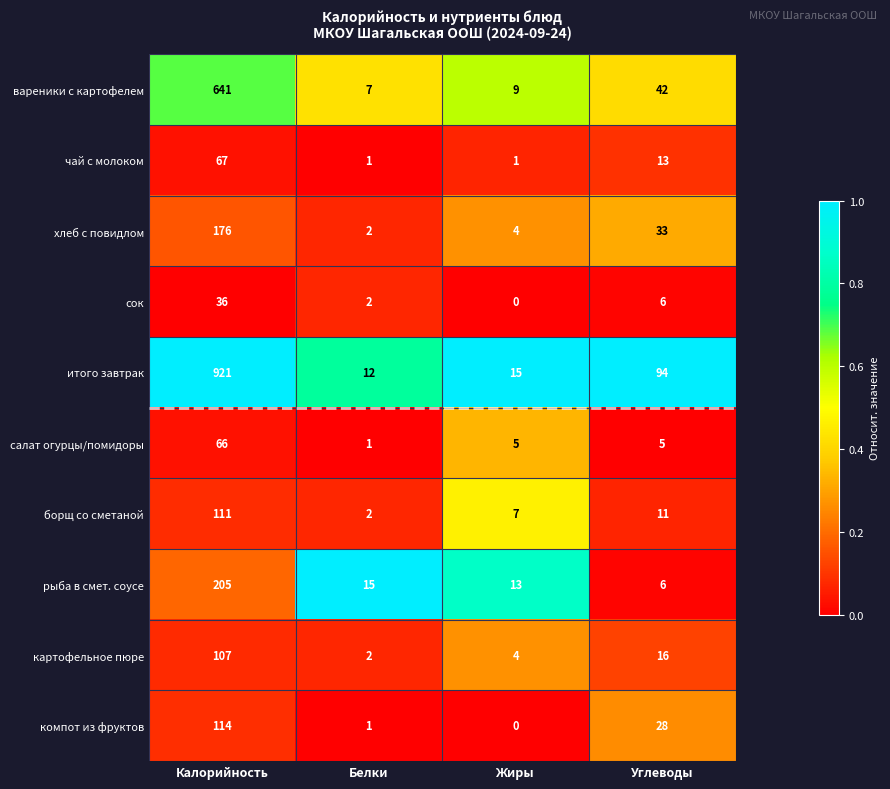

What is the total value across all series at Жиры?

58